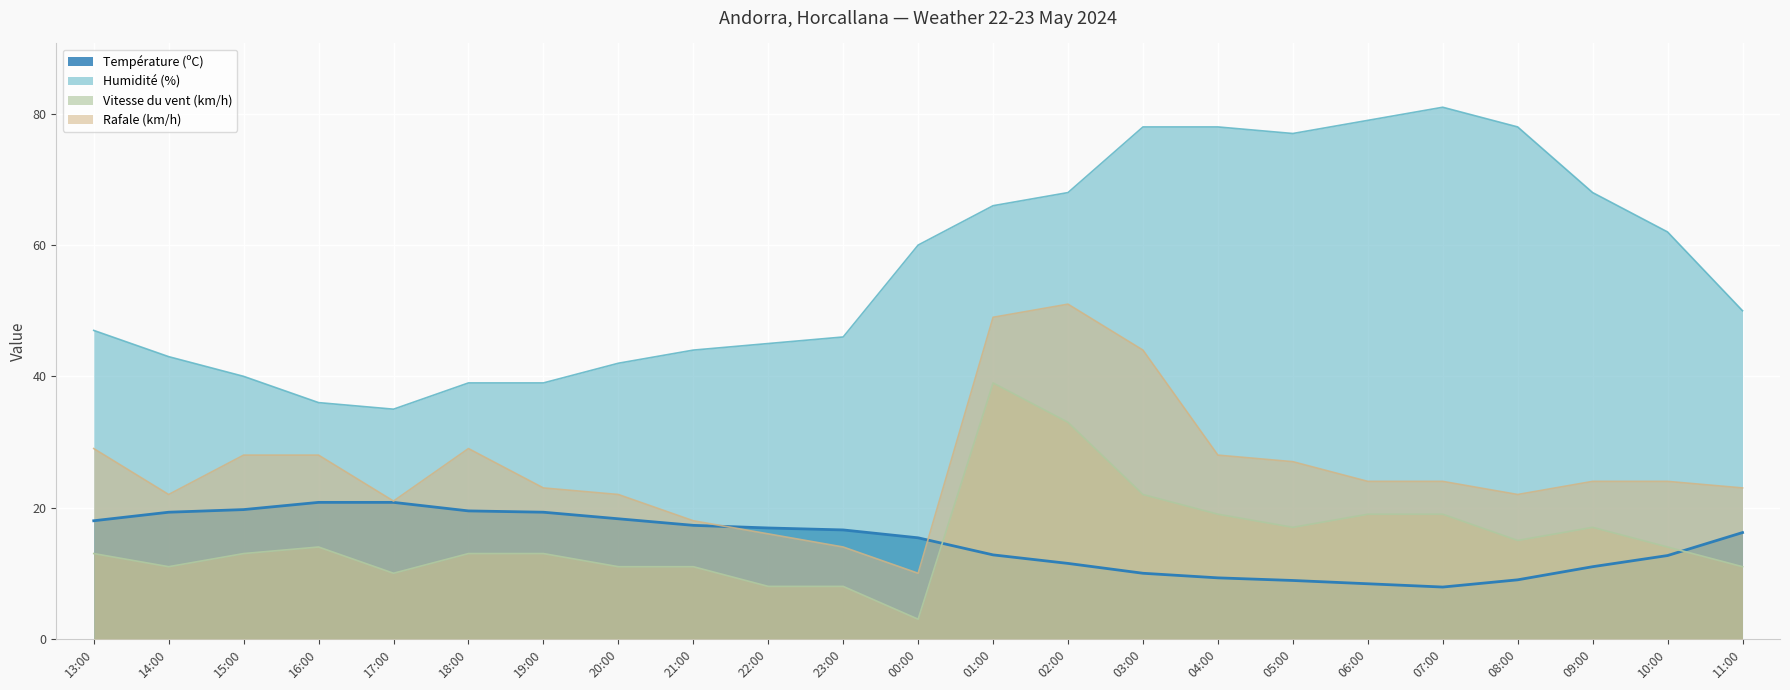

After their last crossing, which series has the higher values: Température (ºC) or Vitesse du vent (km/h)?

Température (ºC)